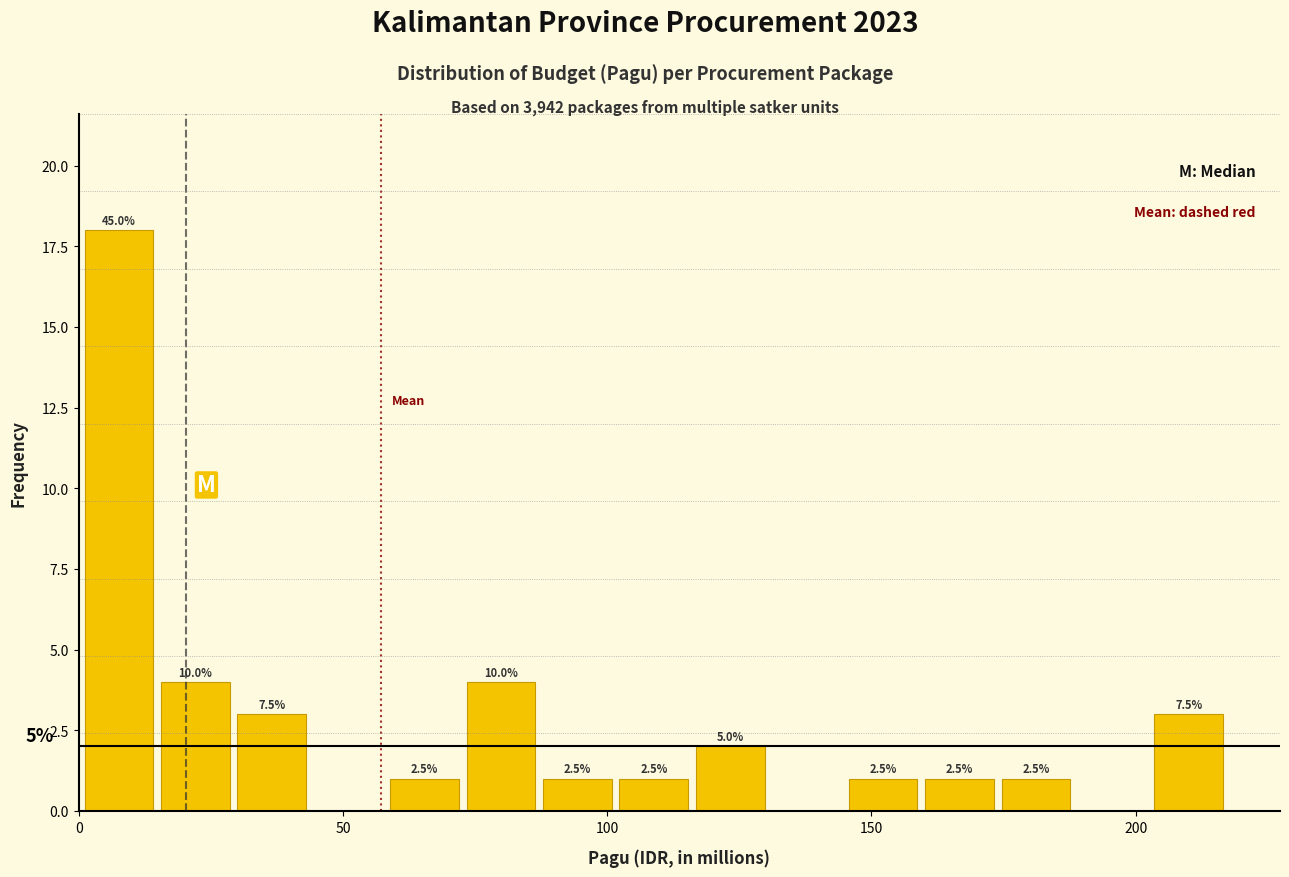

Read against the x-axis, roughly where is the centre of the tallest bar?

10